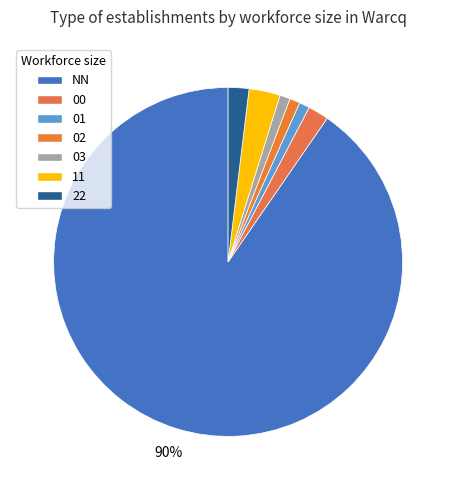

What is the change in value from NN to 22?

-287